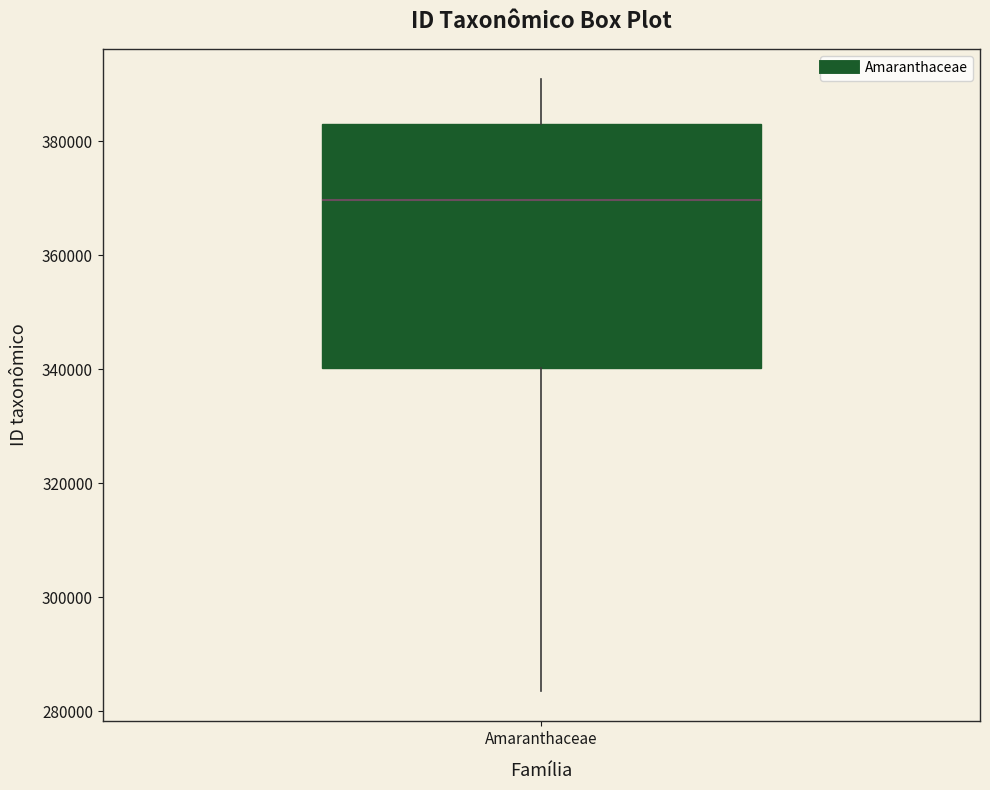

Where does the median line of the box for Amaranthaceae sit on the y-axis? The values are not printed on the chart, so give them approximately, as read against the axis.

370000